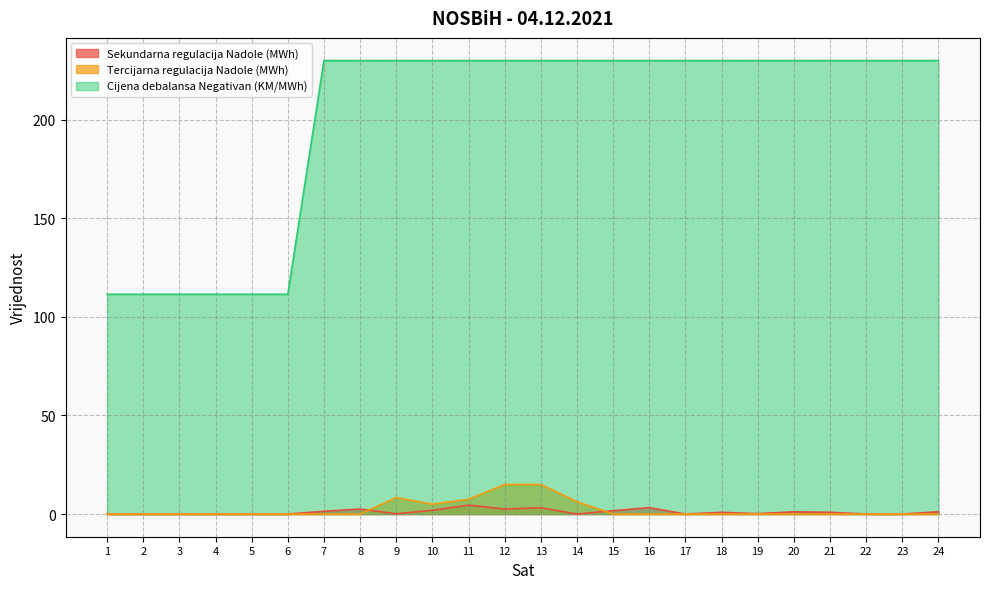

How many data points in Tercijarna regulacija Nadole (MWh) are above 0?

6